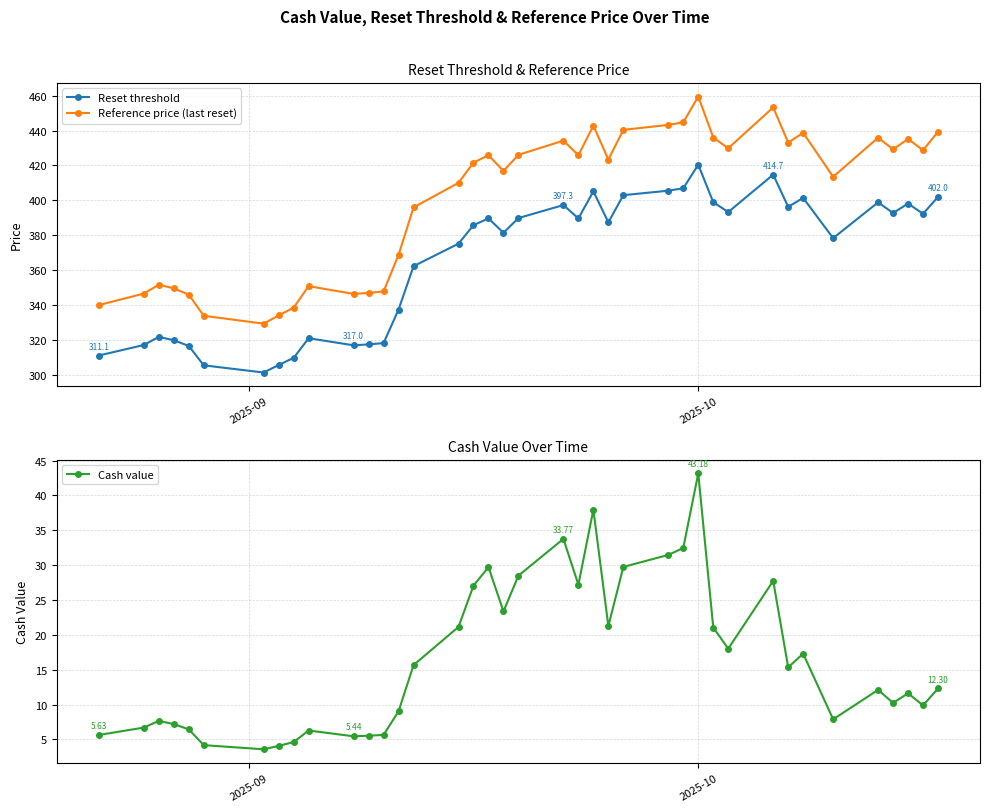

What is the highest value of the Reference price (last reset) series?

459.5